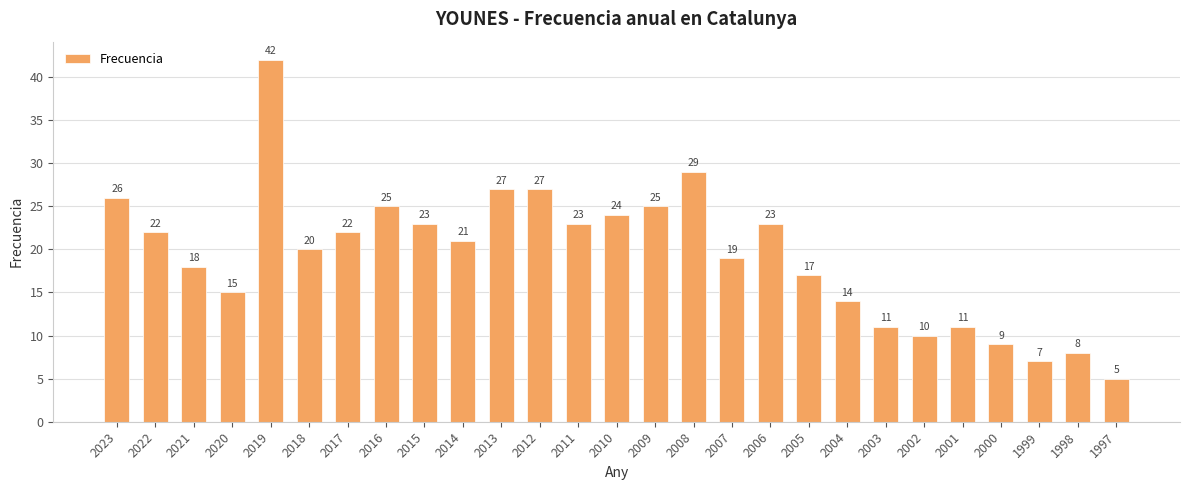

What is the difference between the maximum and second lowest values?

35